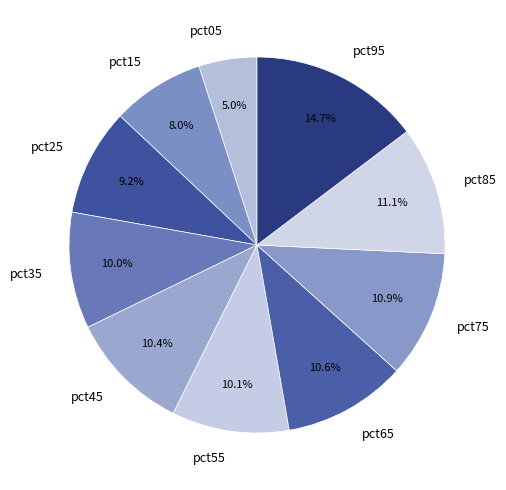

Which slice is the smallest?

pct05